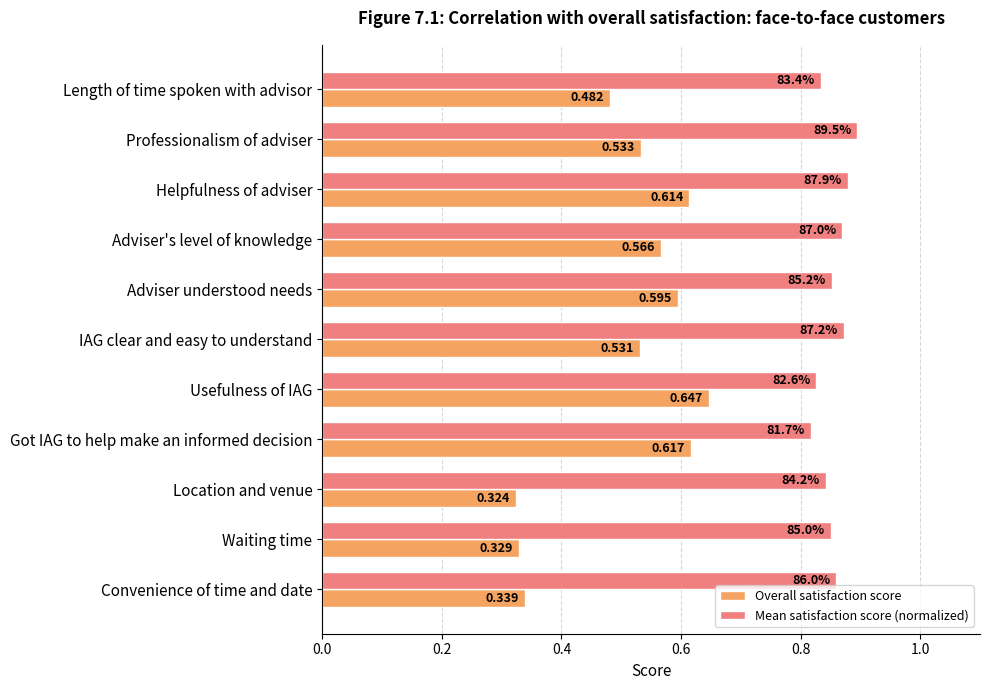

Which series has the largest range (max minus min)?

Overall satisfaction score